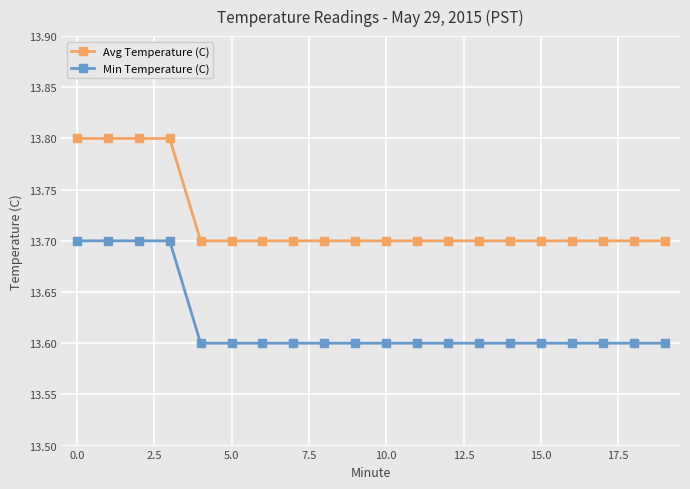

Count the Avg Temperature (C) values in the range 13 to 14.

20